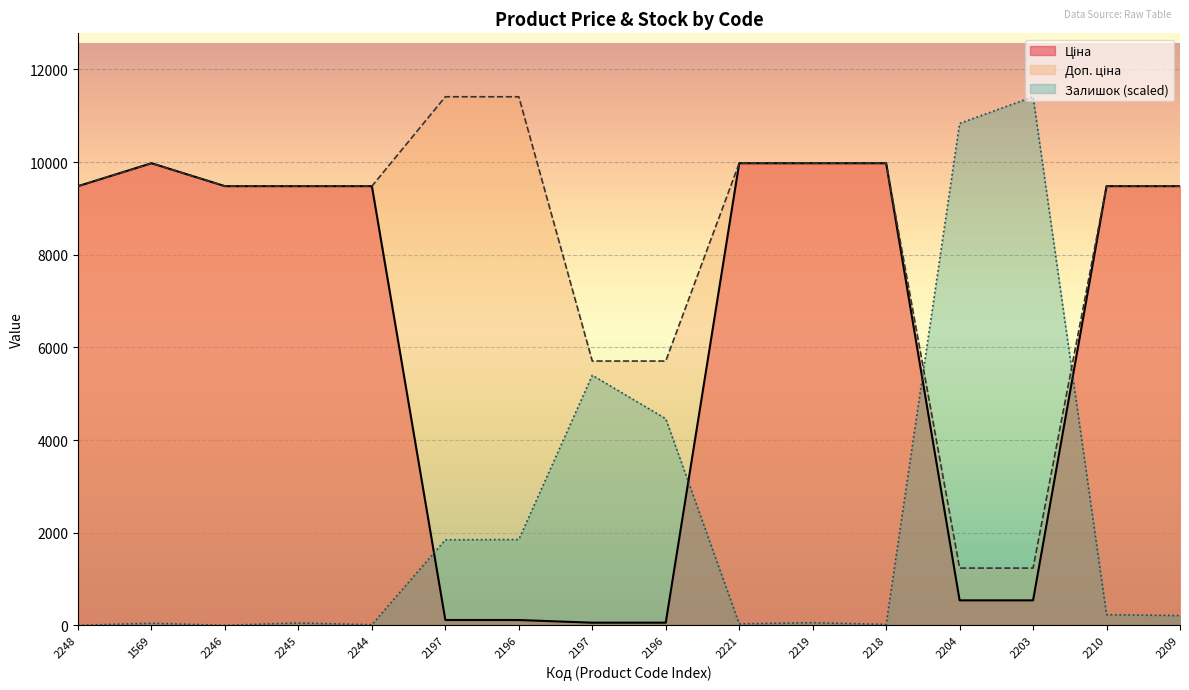

Reading left to right, transcribe all the data shown in this chart.

Ціна: 9480.1	9975.0	9480.1	9480.1	9480.1	114.1	114.1	57.0	57.0	9975.0	9975.0	9975.0	539.0	539.0	9480.1	9480.1
Доп. ціна: 9480.1	9975.0	9480.1	9480.1	9480.1	11410.0	11410.0	5705.0	5705.0	9975.0	9975.0	9975.0	1235.4	1235.4	9480.1	9480.1
Залишок: 0.0	44.7	0.0	51.1	12.8	1846.3	1852.7	5398.3	4459.2	31.9	57.5	19.2	10835.0	11410.0	230.0	210.8